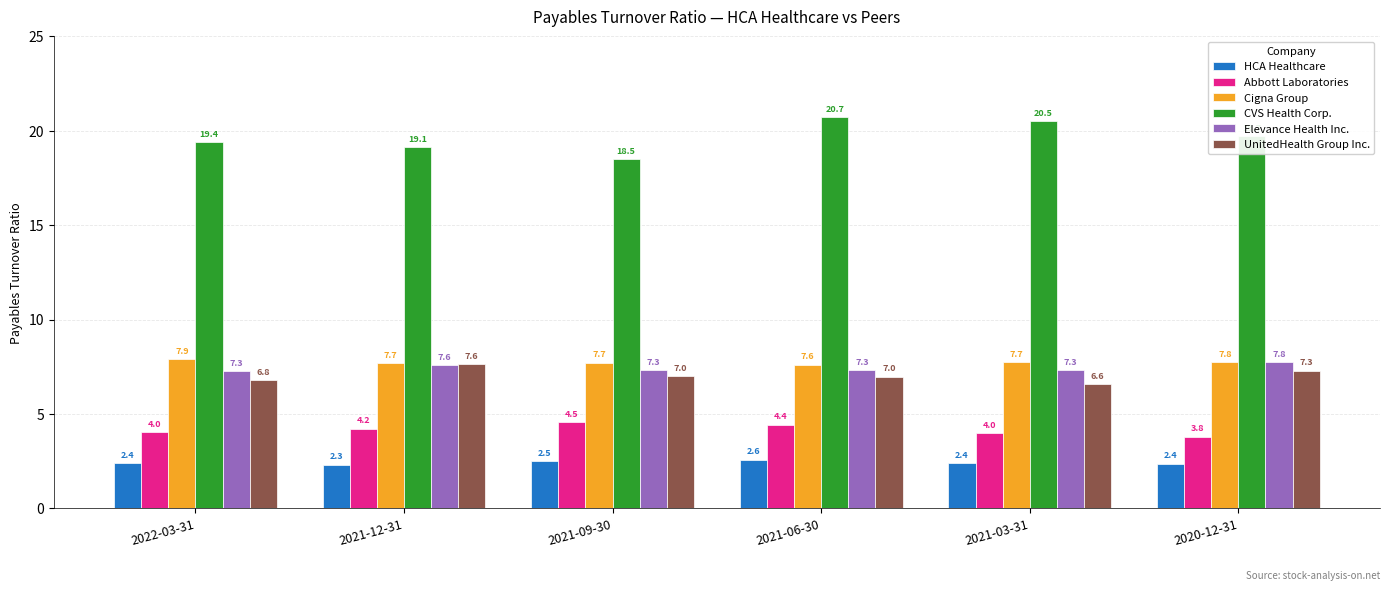

Which series has the widest spread of values?

CVS Health Corp.